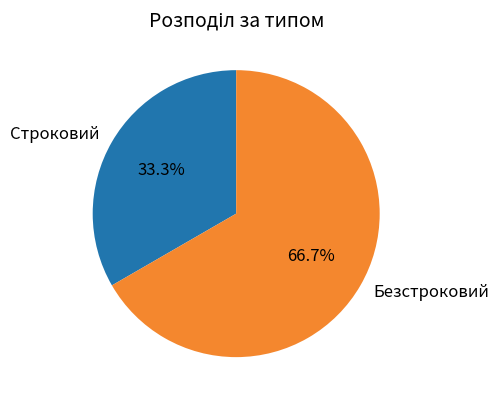

Count the number of slices in the pie.

2